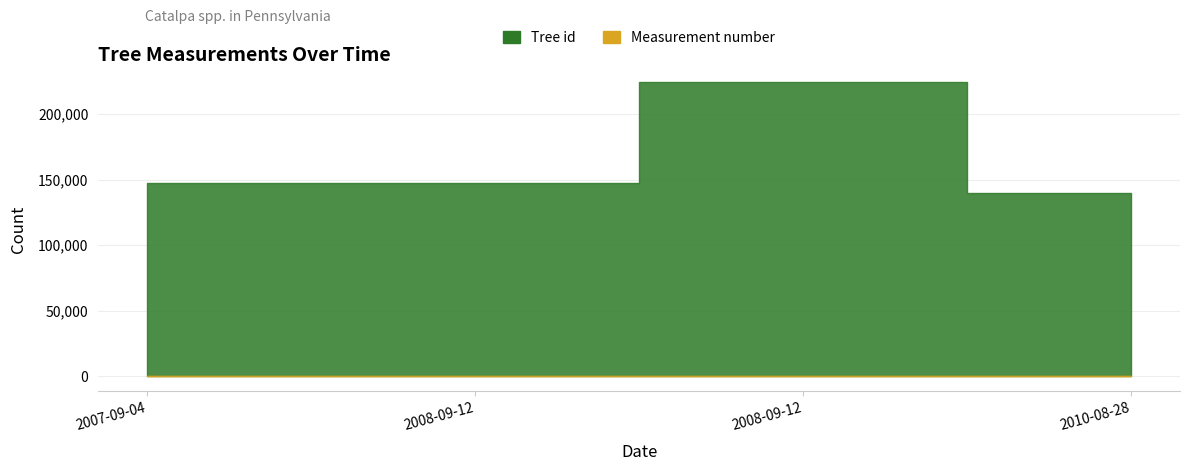

Between 2008-09-12 and 2010-08-28, which series saw the biggest shift?

Tree id